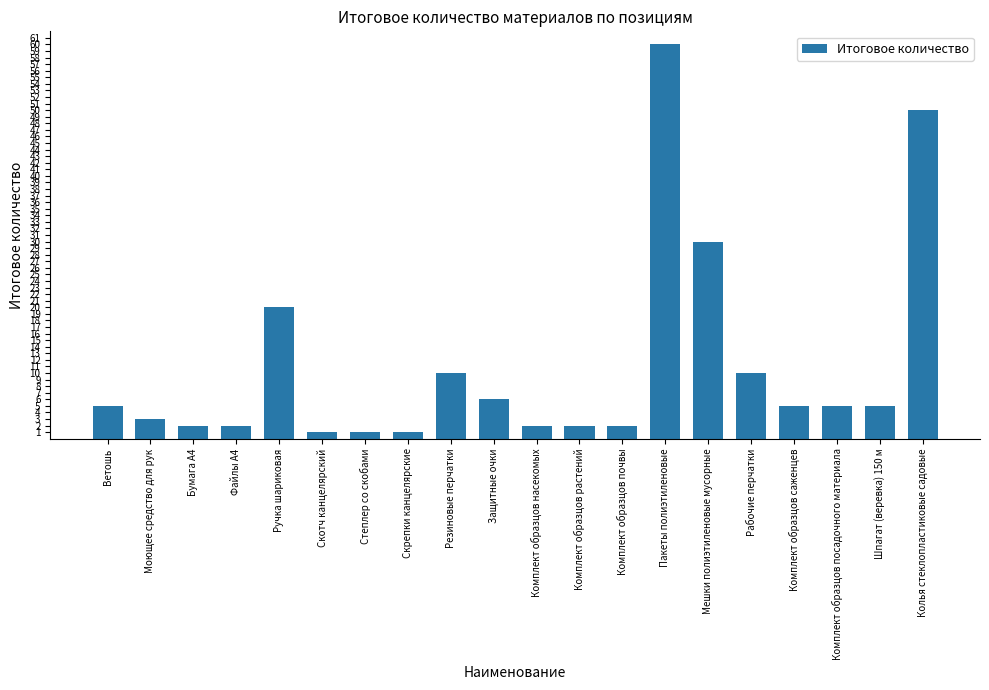

Which category has the highest value across all series?

Пакеты полиэтиленовые